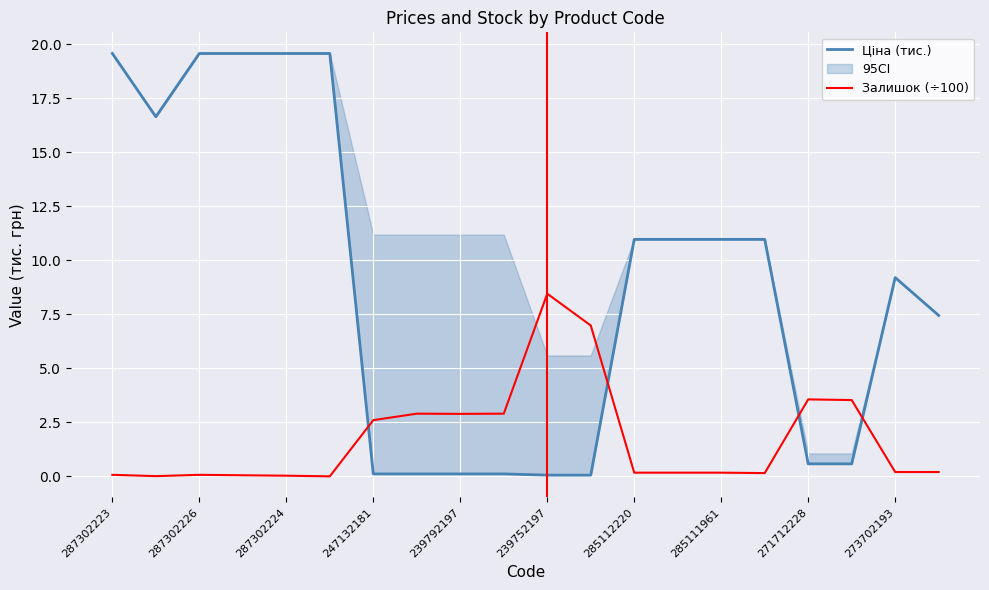

In Залишок (÷100), how many points are higher than both neighbors (excluding endpoints)?

4